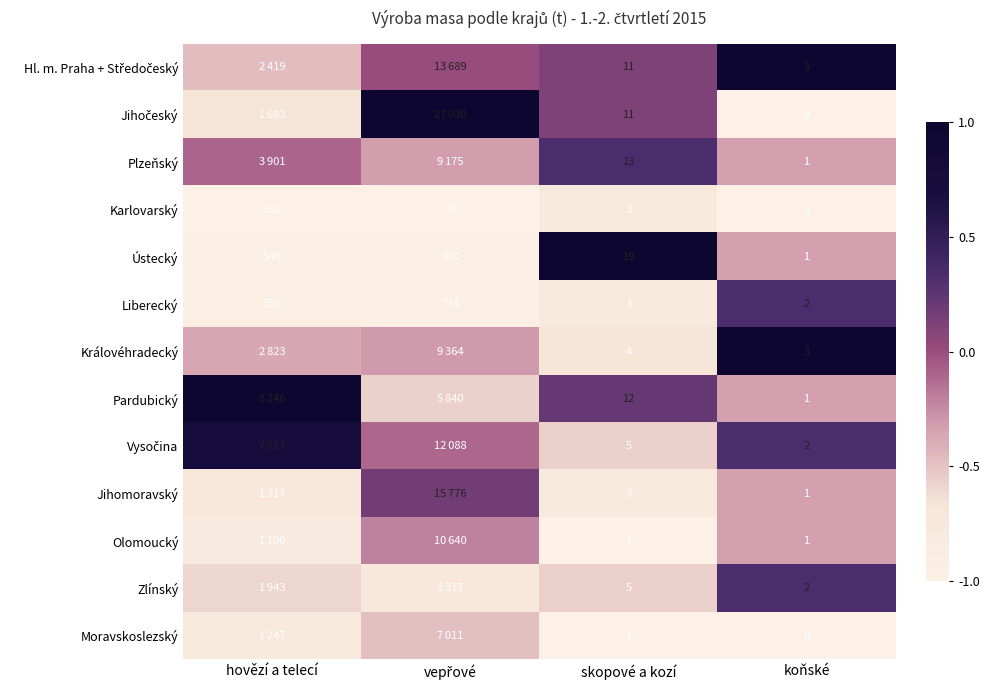

Is the value of Plzeňský at koňské greater than the value of Karlovarský at skopové a kozí?

No